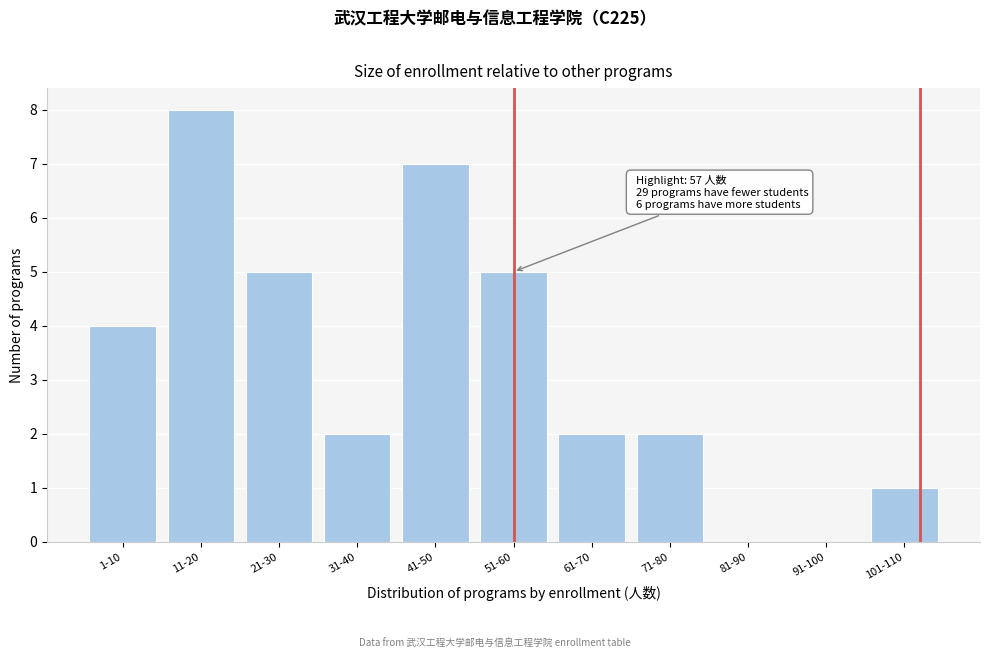

Reading left to right, extract all data points from this chart.

1-10=4	11-20=8	21-30=5	31-40=2	41-50=7	51-60=5	61-70=2	71-80=2	81-90=0	91-100=0	101-110=1